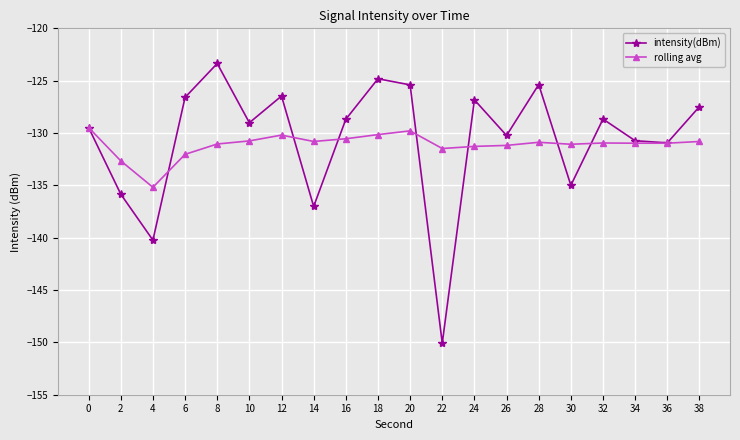

Rank the series by their average value, from highest to lowest.

intensity(dBm), rolling avg